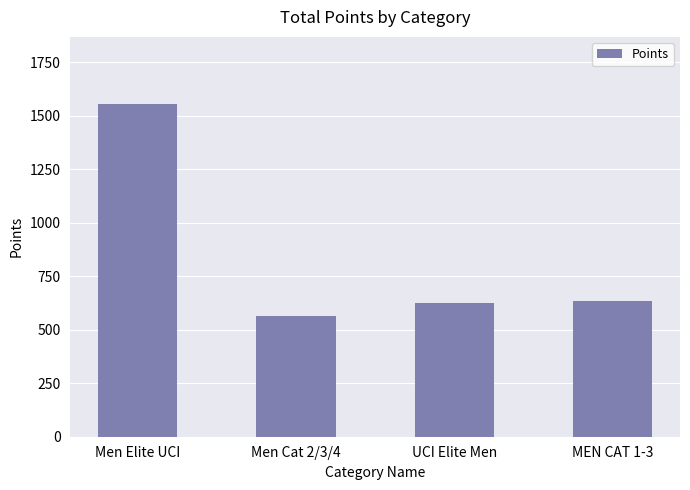

What value does the data have at MEN CAT 1-3?

636.4